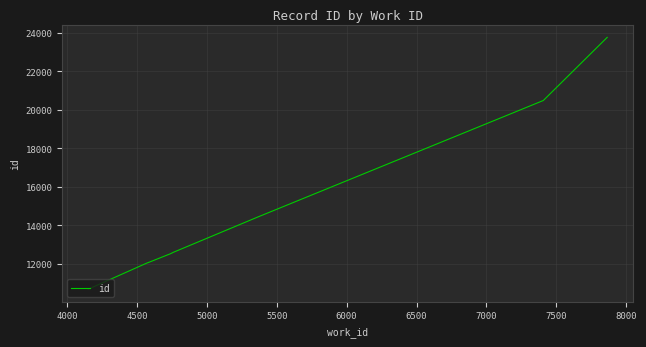

What is the average value?

14830